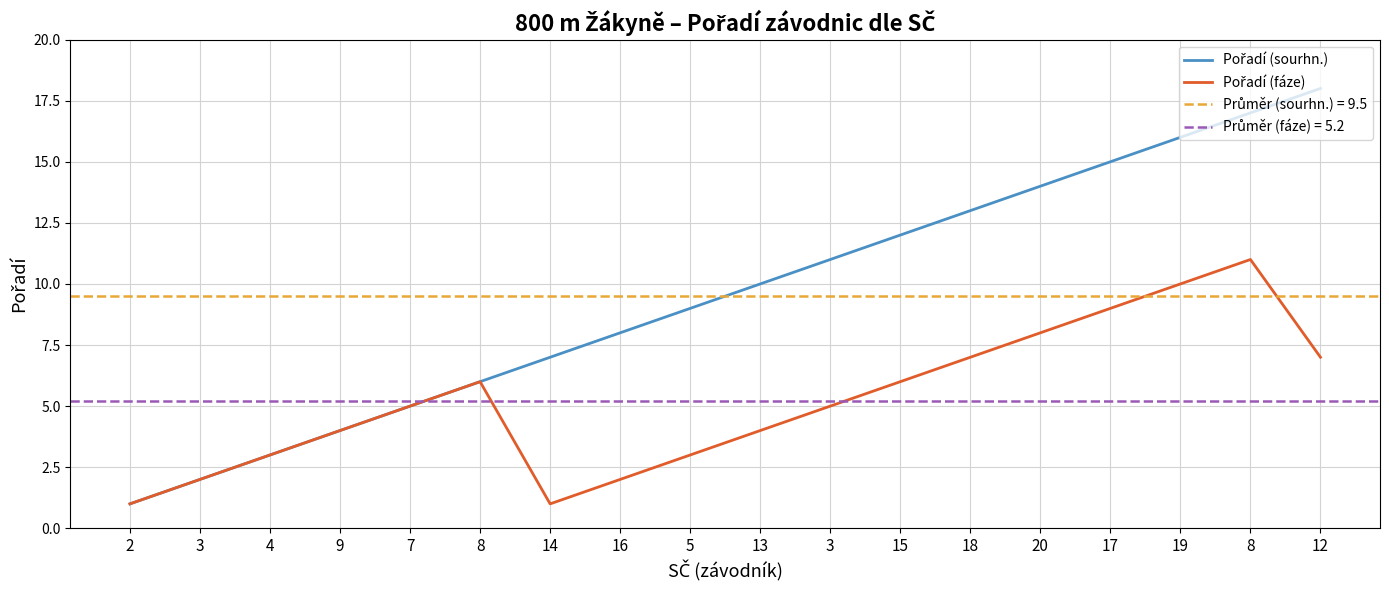

At which category does Pořadí (fáze) reach its first local peak?

8